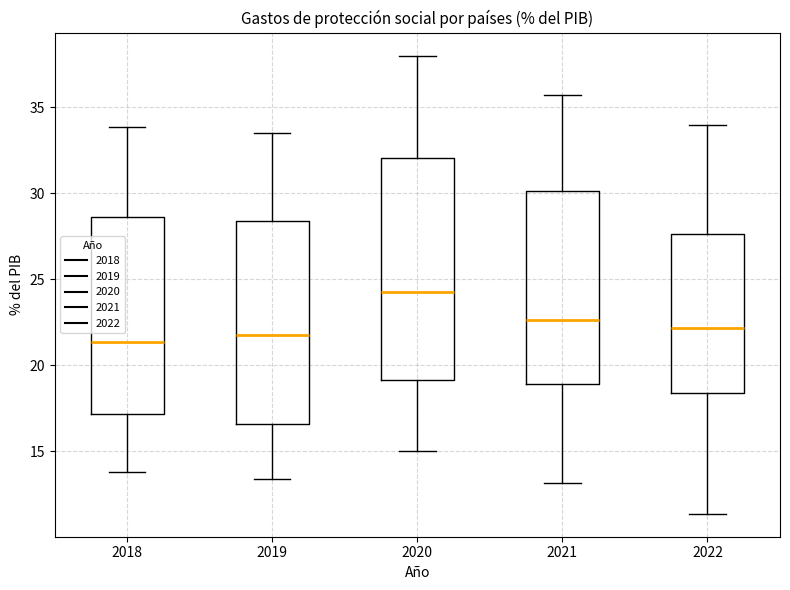

Reading left to right, transcribe this box plot: for each box, give where its median line is, the range the box spans, and where its two whiskers end, as read against the y-axis. The values are not printed on the chart, so give them approximately, as read against the axis.

2018: median 21.5, box 17.0 to 28.5, whiskers 14.0 to 34.0
2019: median 22.0, box 16.5 to 28.5, whiskers 13.5 to 33.5
2020: median 24.5, box 19.0 to 32.0, whiskers 15.0 to 38.0
2021: median 22.5, box 19.0 to 30.0, whiskers 13.0 to 35.5
2022: median 22.0, box 18.5 to 27.5, whiskers 11.5 to 34.0